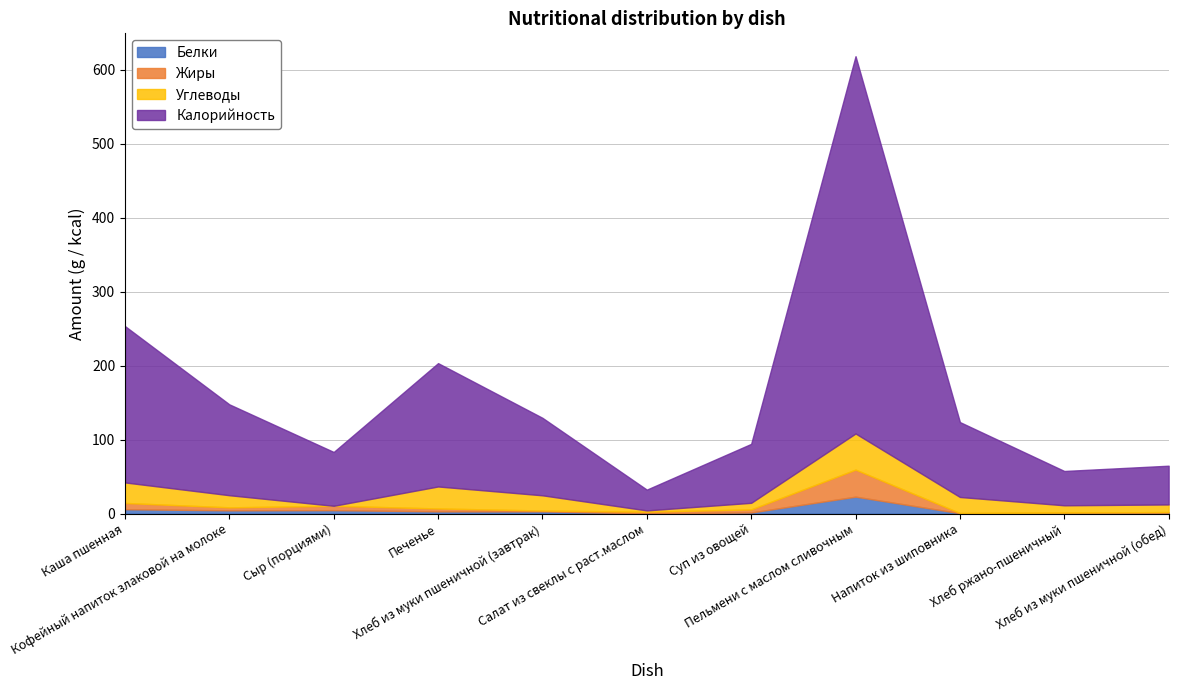

Is the value of Калорийность at Салат из свеклы с раст.маслом greater than the value of Белки at Хлеб из муки пшеничной (обед)?

Yes